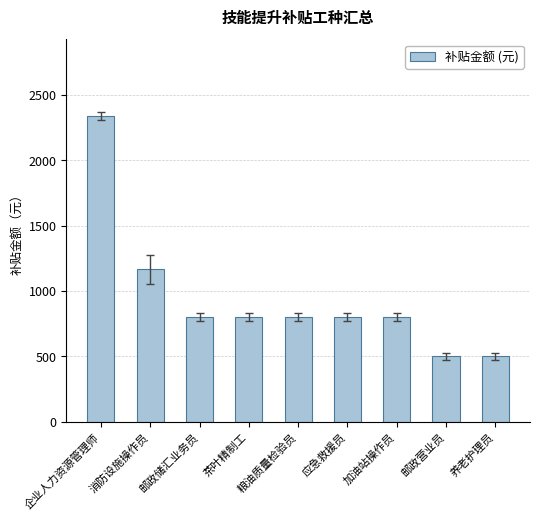

Is it true that the value at 邮政储汇业务员 is 800.0?

True